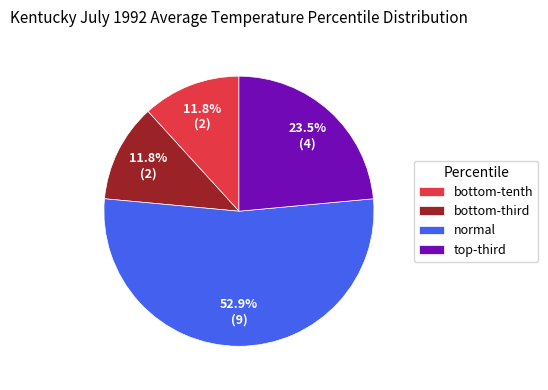

Does any single category account for the majority?

Yes